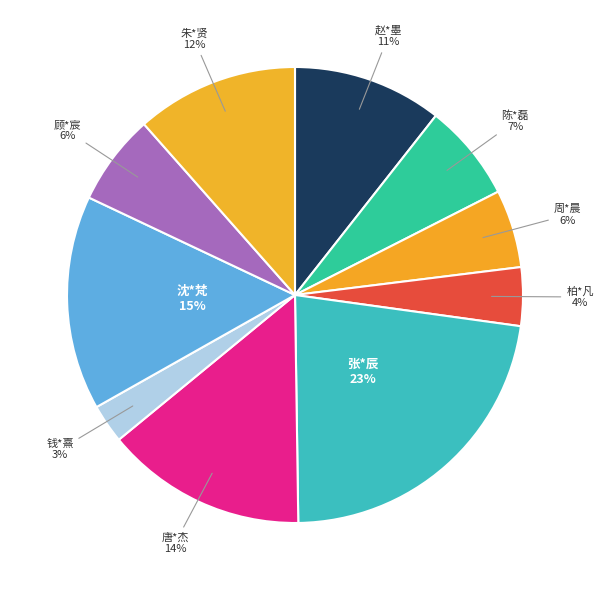

To the nearest percent, what is the average slice percentage?

10%